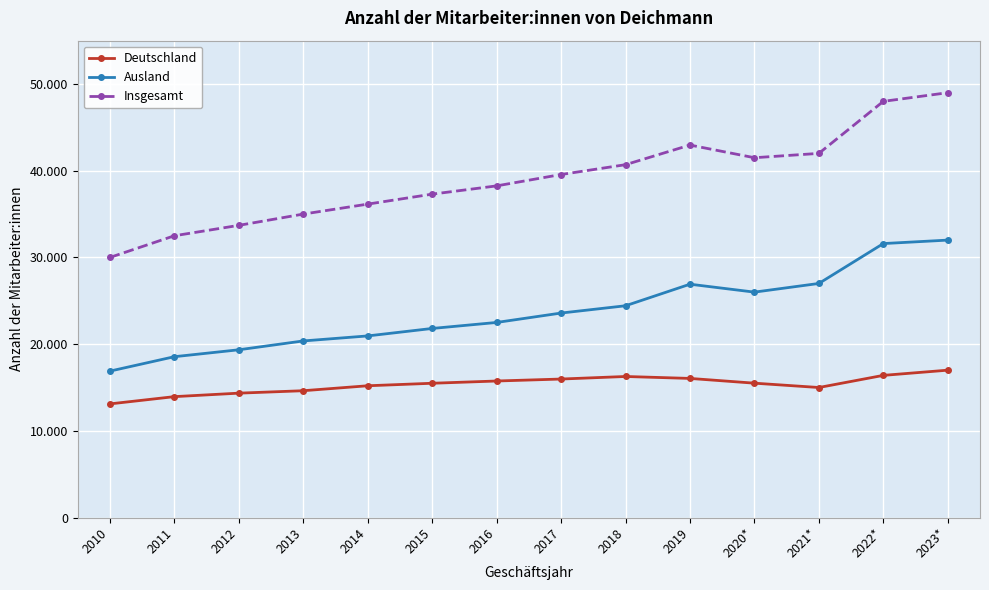

True or false: Ausland and Deutschland cross at least once.

False